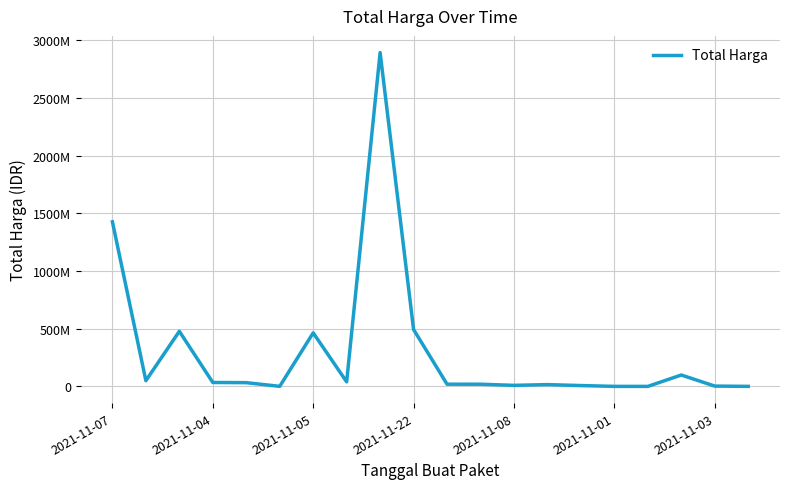

True or false: there are more than 2 points higher than both neighbors.

True